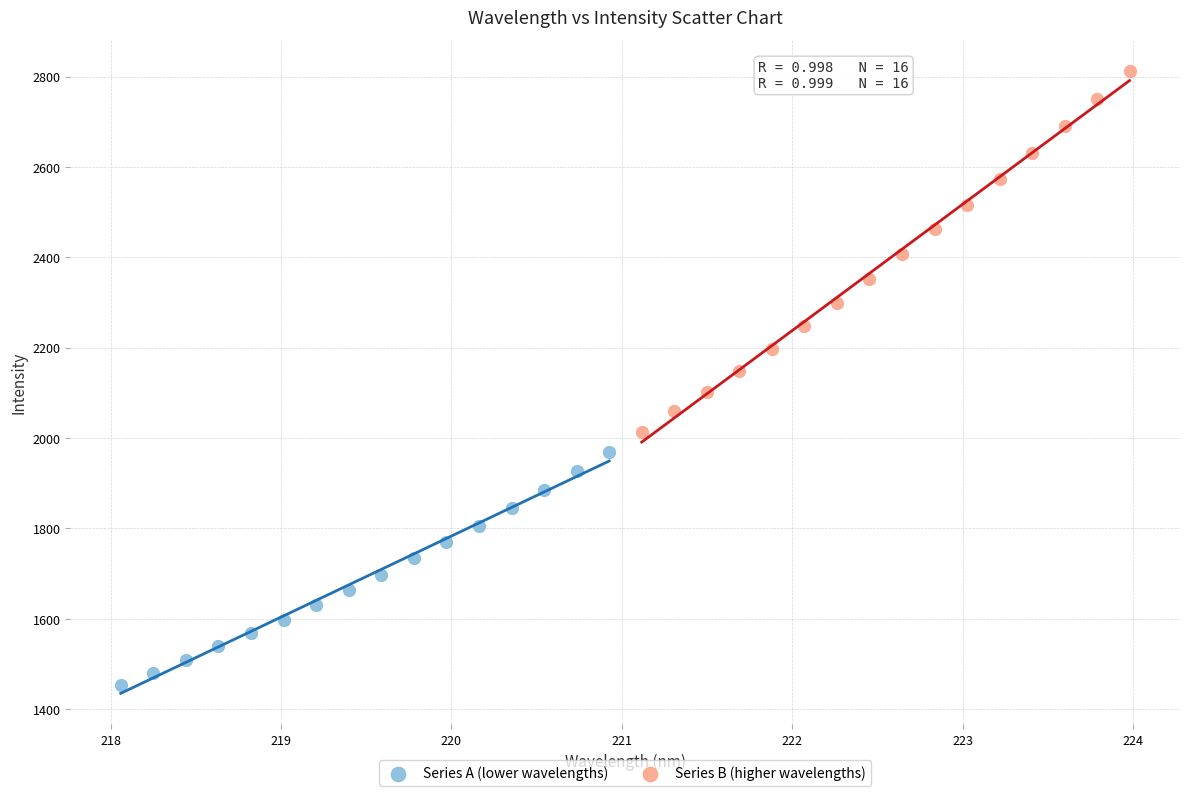

What are all the series names shown in the legend?

Series A (lower wavelengths), Series B (higher wavelengths)